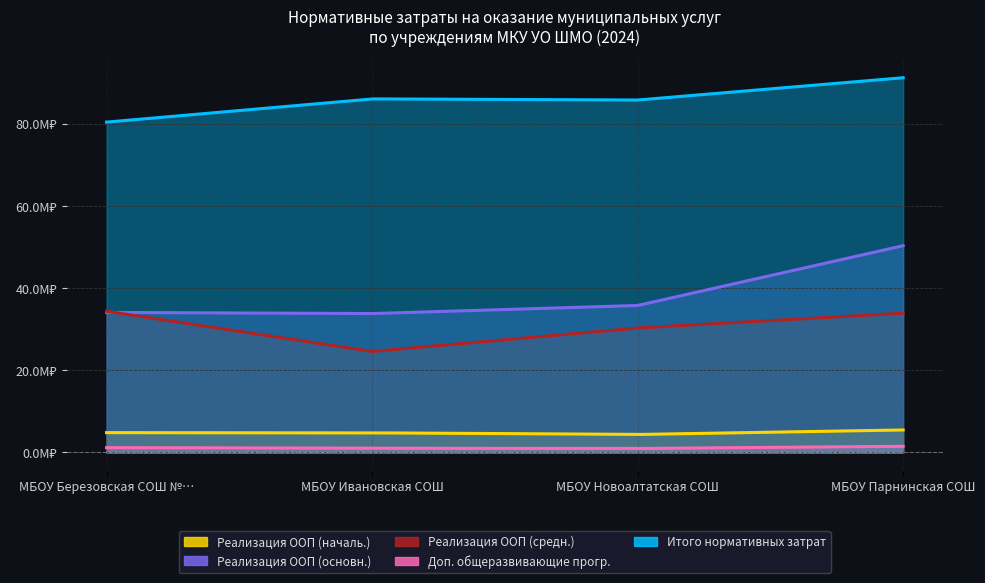

True or false: Доп. общеразвивающие прогр. has more than 1 points higher than both neighbors.

False